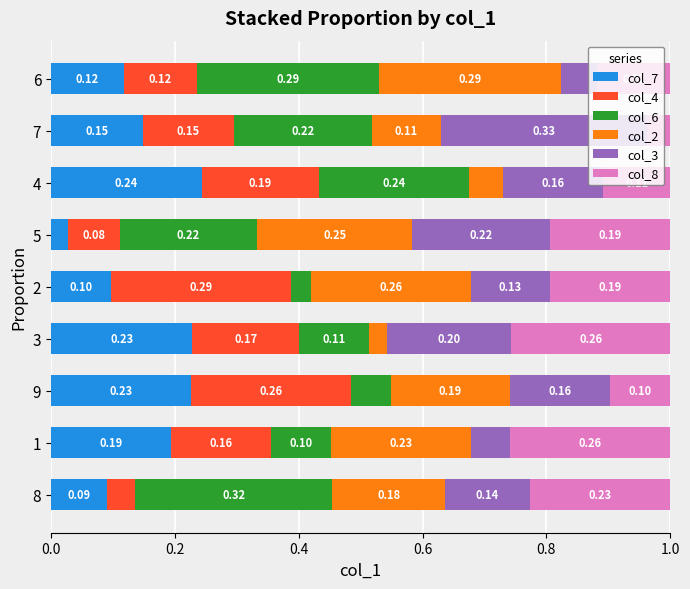

What is the total value across all series at 5?

1.0